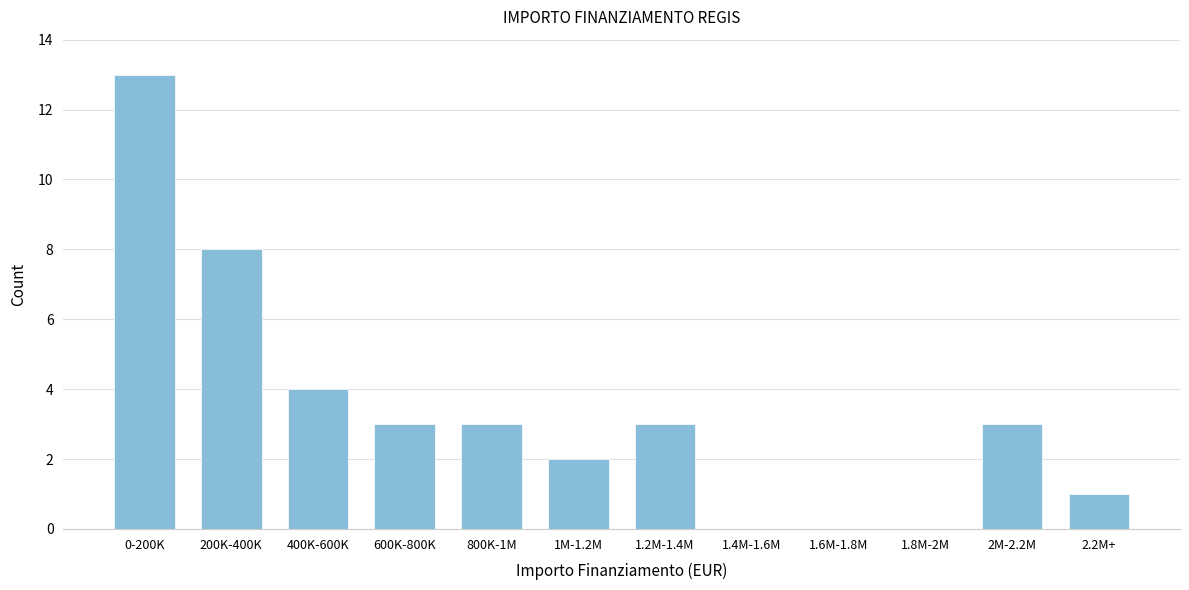

Reading right to left, list all the values displayed in this chart.

2.2M+=1	2M-2.2M=3	1.8M-2M=0	1.6M-1.8M=0	1.4M-1.6M=0	1.2M-1.4M=3	1M-1.2M=2	800K-1M=3	600K-800K=3	400K-600K=4	200K-400K=8	0-200K=13